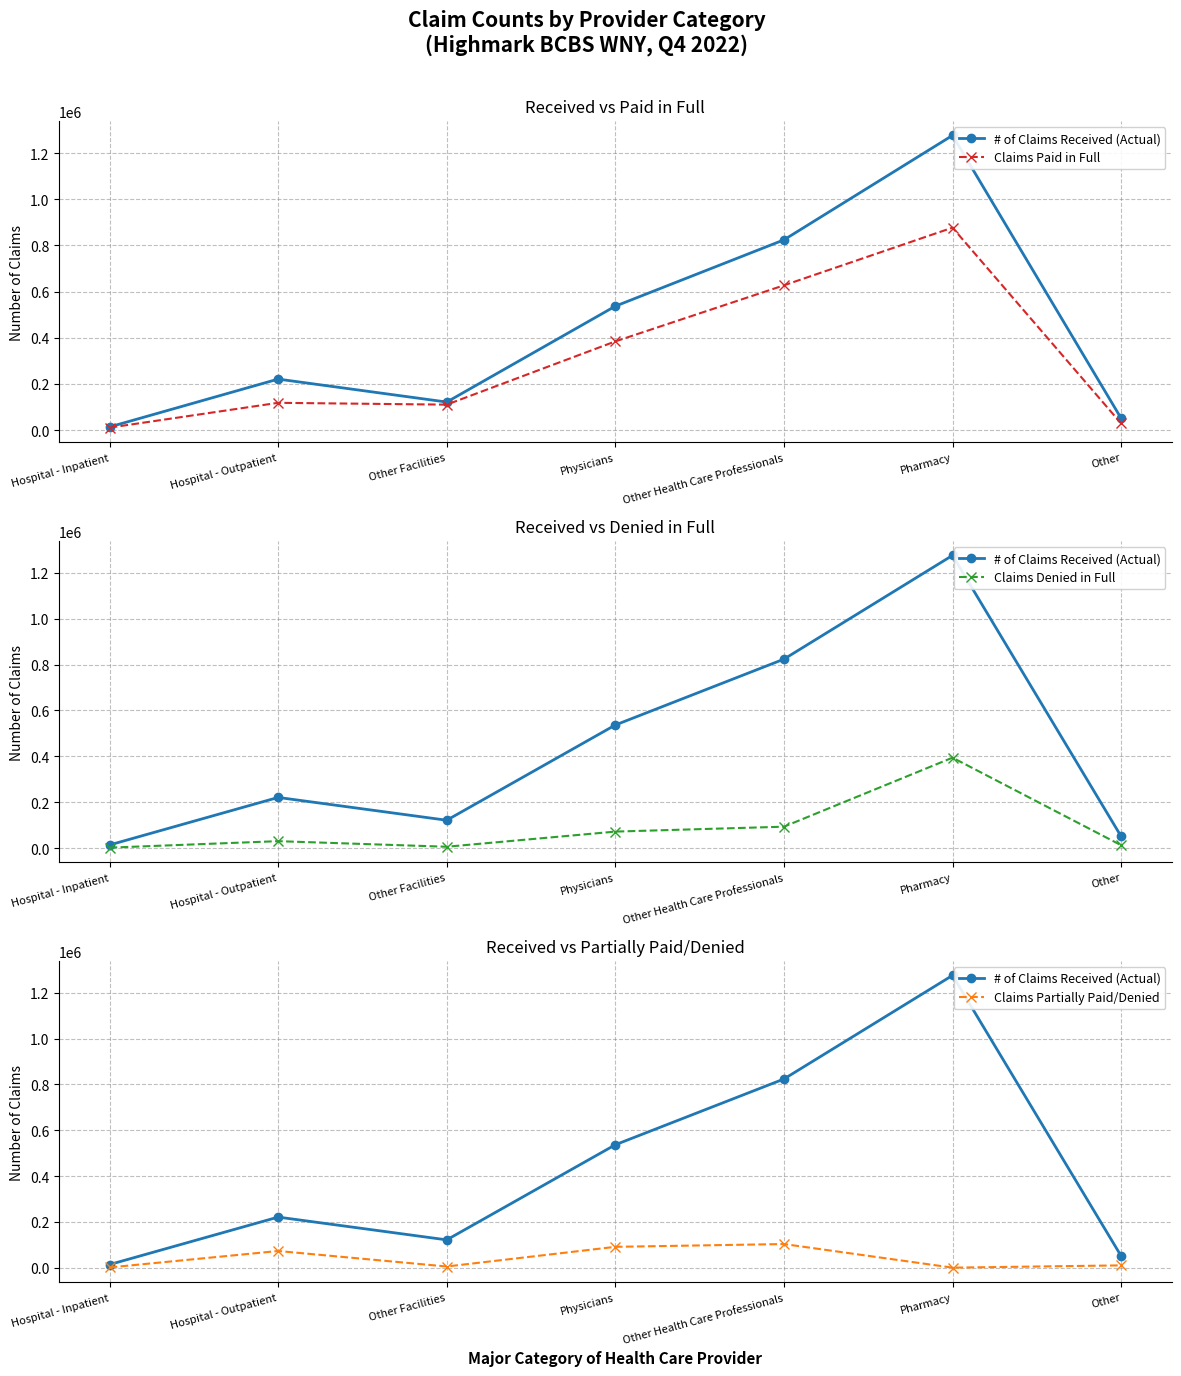

Between Other Health Care Professionals and Other, which series saw the biggest shift?

# of Claims Received (Actual)